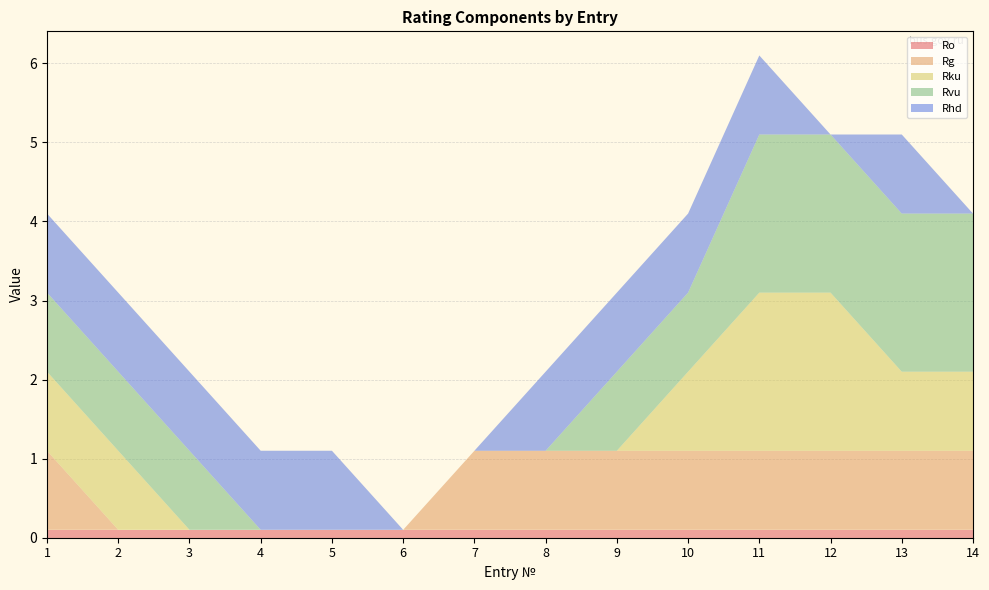

Reading left to right, transcribe all the data shown in this chart.

Ro: 1=0.1	2=0.1	3=0.1	4=0.1	5=0.1	6=0.1	7=0.1	8=0.1	9=0.1	10=0.1	11=0.1	12=0.1	13=0.1	14=0.1
Rg: 1=1.0	2=0.0	3=0.0	4=0.0	5=0.0	6=0.0	7=1.0	8=1.0	9=1.0	10=1.0	11=1.0	12=1.0	13=1.0	14=1.0
Rku: 1=1.0	2=1.0	3=0.0	4=0.0	5=0.0	6=0.0	7=0.0	8=0.0	9=0.0	10=1.0	11=2.0	12=2.0	13=1.0	14=1.0
Rvu: 1=1.0	2=1.0	3=1.0	4=0.0	5=0.0	6=0.0	7=0.0	8=0.0	9=1.0	10=1.0	11=2.0	12=2.0	13=2.0	14=2.0
Rhd: 1=1.0	2=1.0	3=1.0	4=1.0	5=1.0	6=0.0	7=0.0	8=1.0	9=1.0	10=1.0	11=1.0	12=0.0	13=1.0	14=0.0